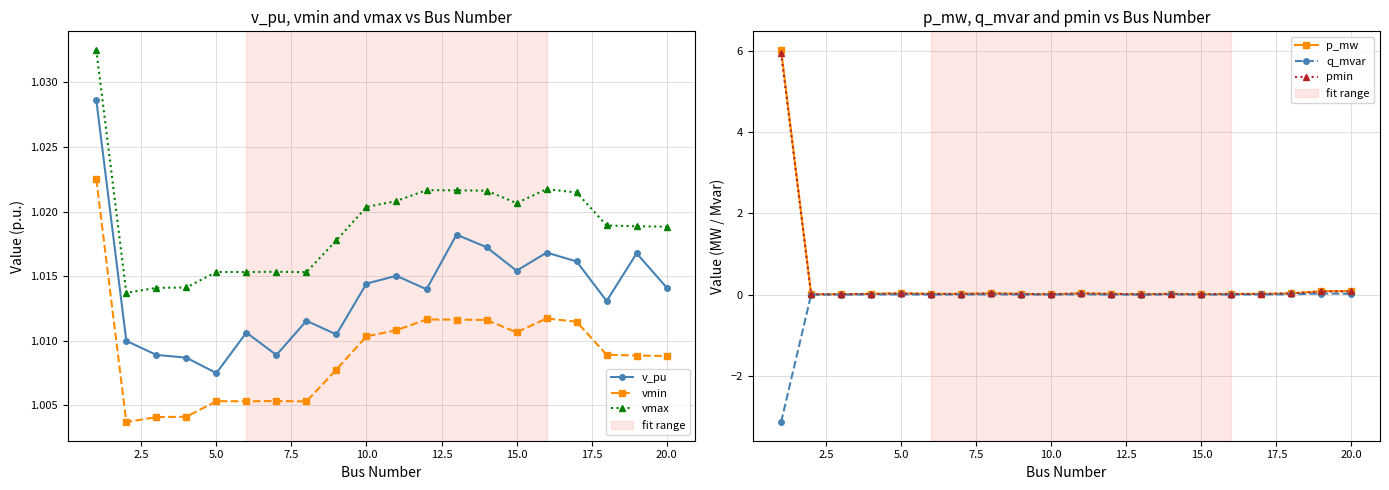

True or false: v_pu has more than 0 points higher than both neighbors.

True